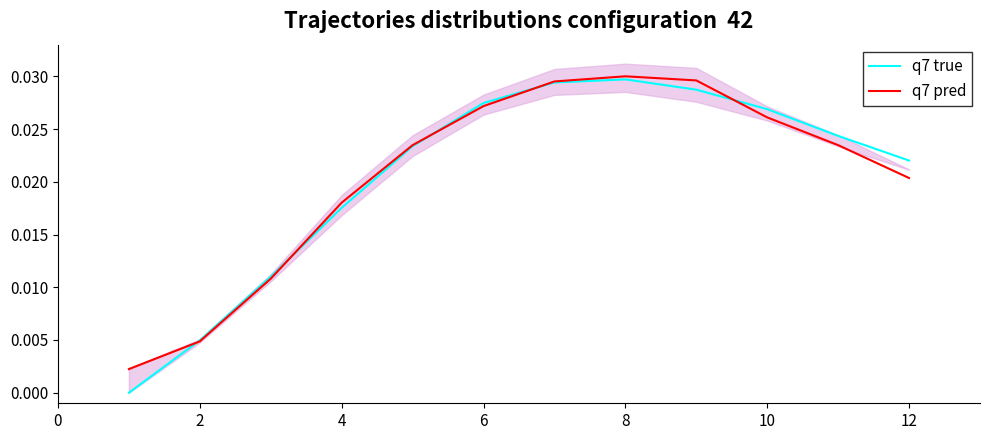

Is the value of q7 true at 6 greater than the value of q7 pred at 0?

Yes